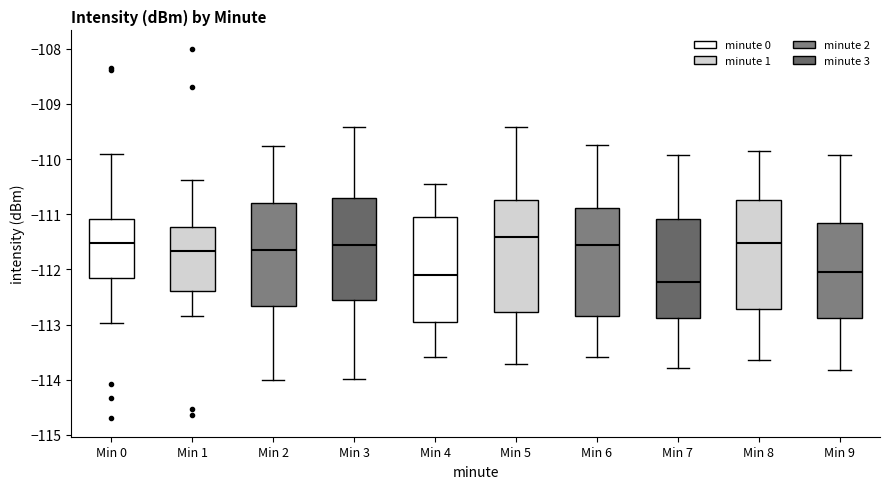

Reading left to right, read every box against the y-axis: the position of its median line, the range the box covers, and the ends of its whiskers. The values are not printed on the chart, so give them approximately, as read against the axis.

Min 0: median -111.5, box -112.1 to -111.1, whiskers -113.0 to -109.9
Min 1: median -111.7, box -112.4 to -111.2, whiskers -112.8 to -110.4
Min 2: median -111.6, box -112.7 to -110.8, whiskers -114.0 to -109.8
Min 3: median -111.5, box -112.5 to -110.7, whiskers -114.0 to -109.4
Min 4: median -112.1, box -112.9 to -111.0, whiskers -113.6 to -110.4
Min 5: median -111.4, box -112.8 to -110.7, whiskers -113.7 to -109.4
Min 6: median -111.5, box -112.8 to -110.9, whiskers -113.6 to -109.7
Min 7: median -112.2, box -112.9 to -111.1, whiskers -113.8 to -109.9
Min 8: median -111.5, box -112.7 to -110.7, whiskers -113.6 to -109.8
Min 9: median -112.0, box -112.9 to -111.1, whiskers -113.8 to -109.9